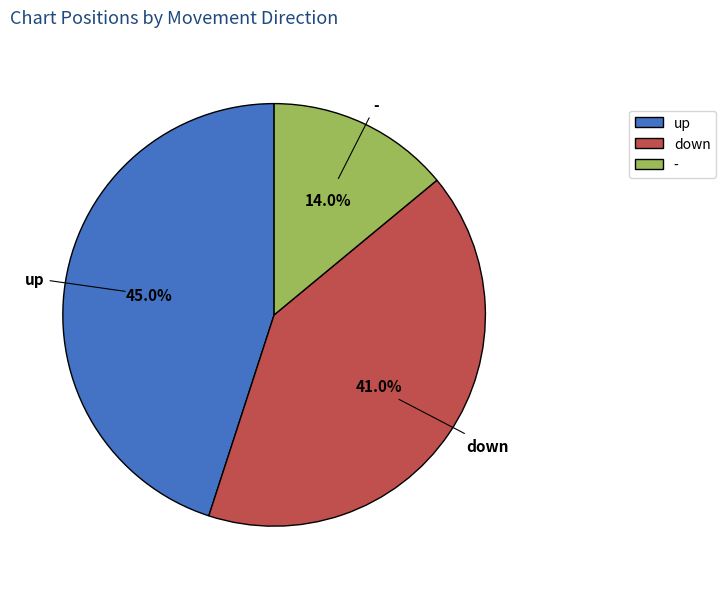

What percentage is NOT represented by -?

86.0%